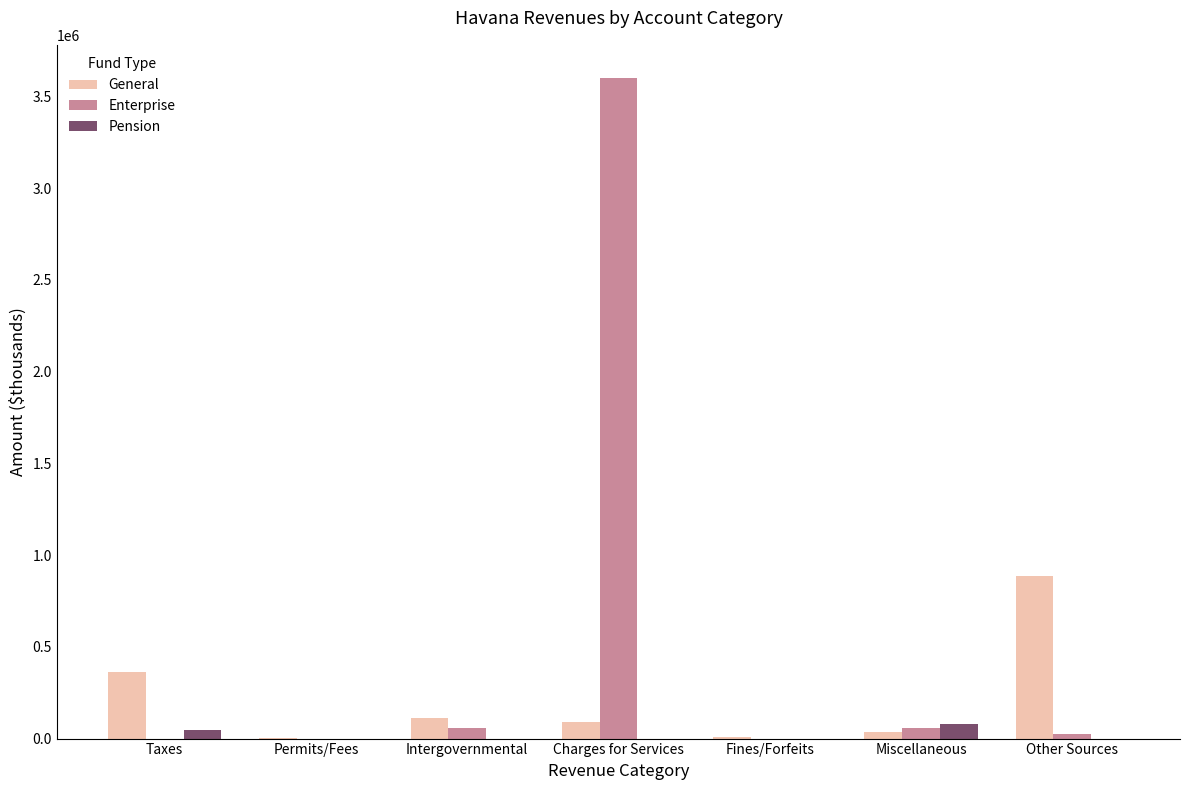

What is the sum of the General values at Intergovernmental and Charges for Services?

201285